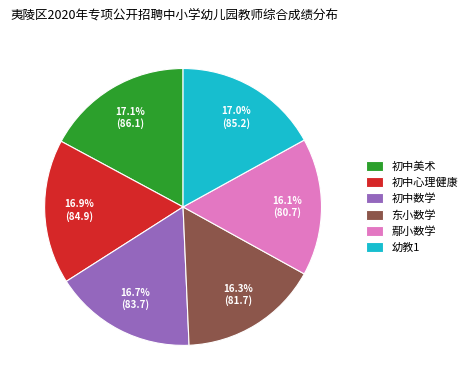

Is there a majority slice in this chart?

No